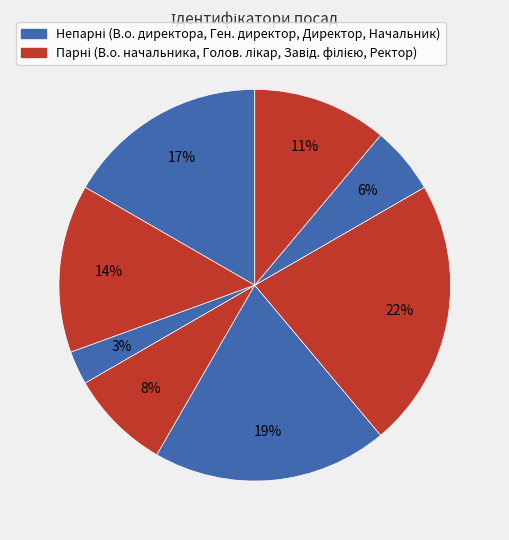

How many segments does this pie chart have?

8